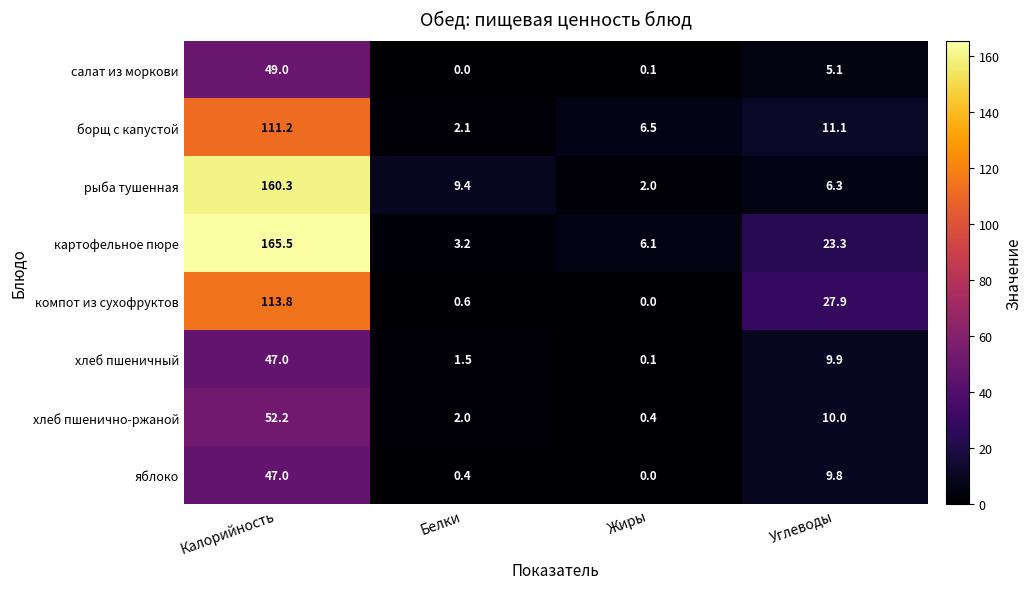

What is the spread (max minus min) of values at Жиры?

6.5